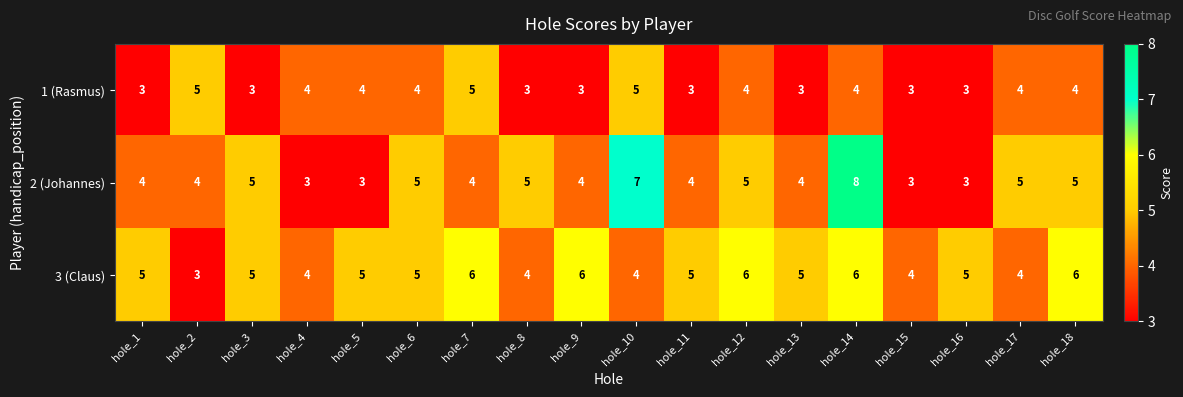

The 2 (Johannes) series shows 1 at hole_5. True or false?

False